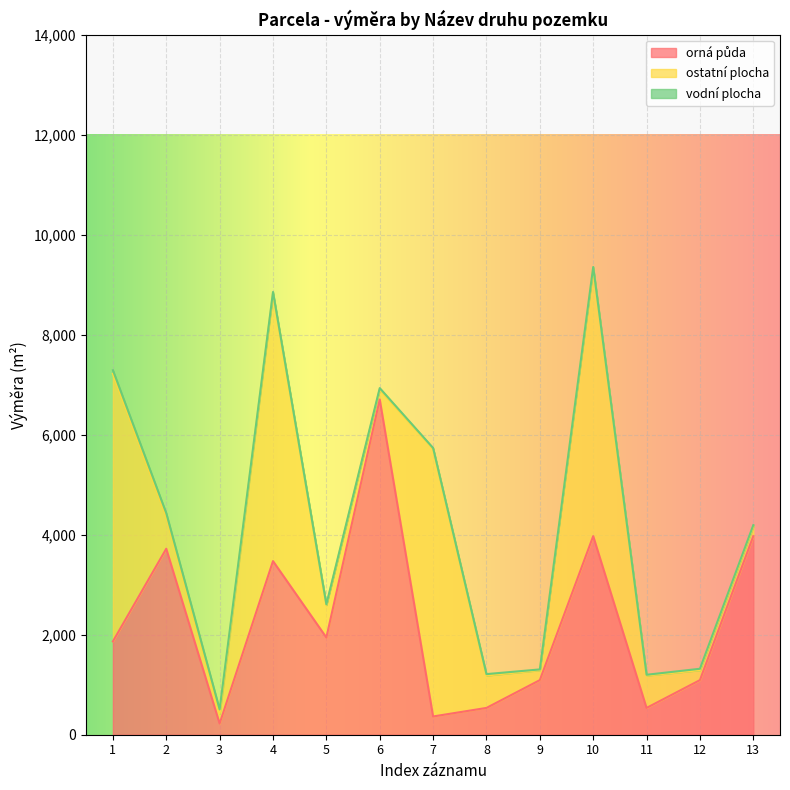

Rank the series at 7 from lowest to highest value.

vodní plocha, orná půda, ostatní plocha